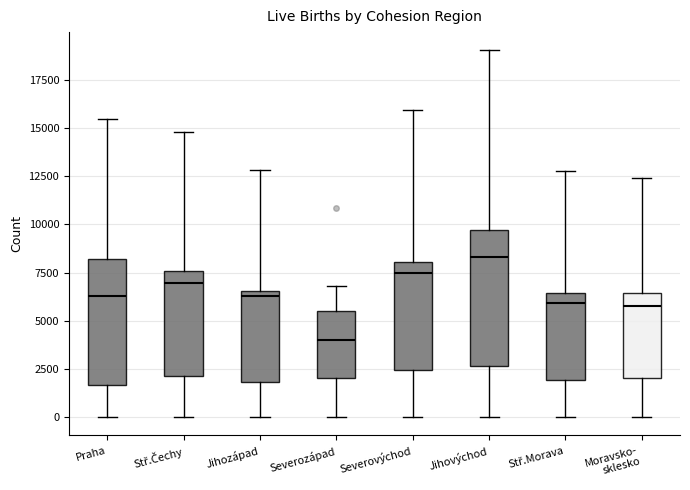

Comparing the boxes themselves (not the whiskers), which one is the tallest?

Jihovýchod